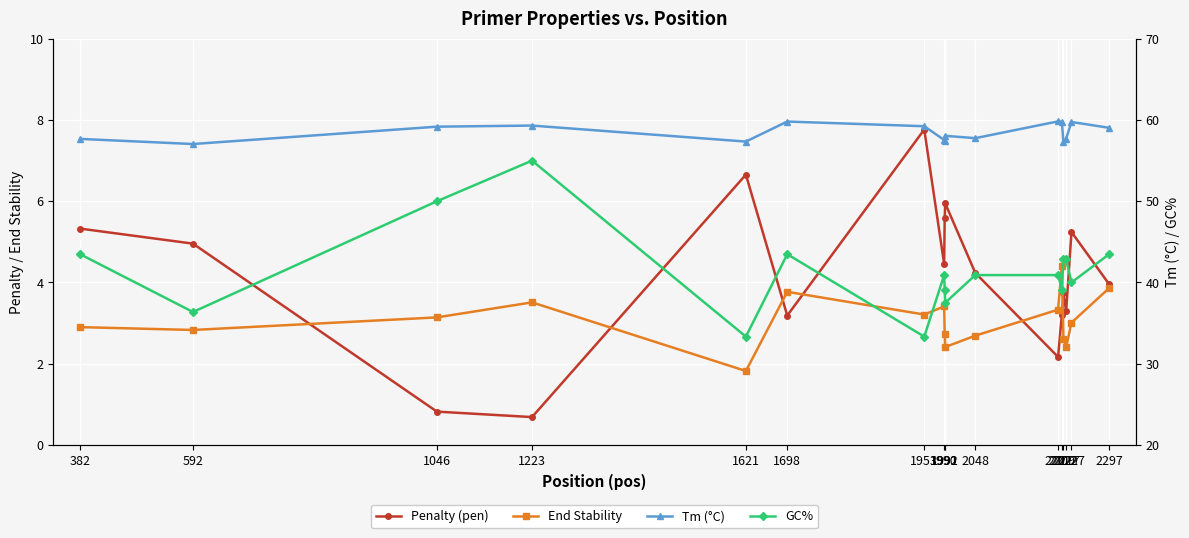

At which label does Tm (°C) first exceed 58?

1046